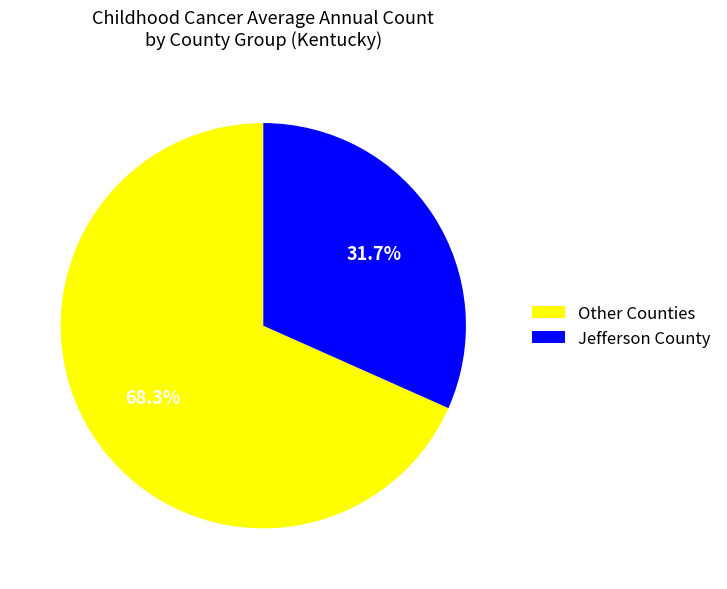

Which category accounts for the majority?

Other Counties